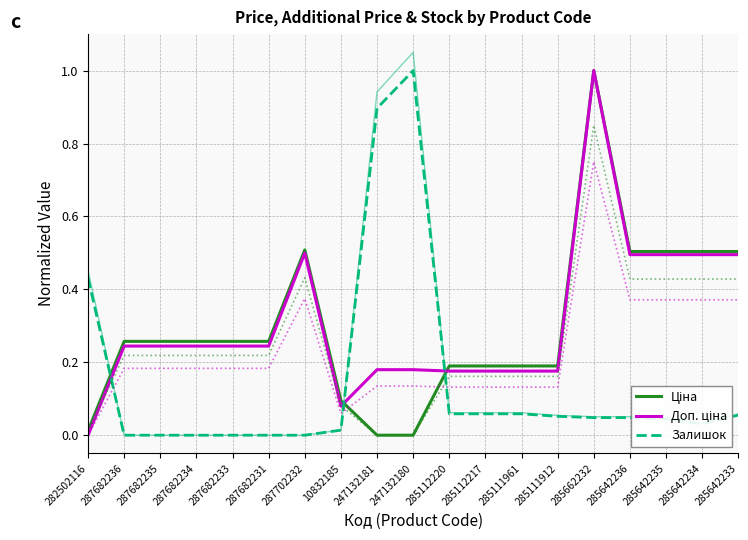

How many times do Доп. ціна and Ціна cross each other?

2